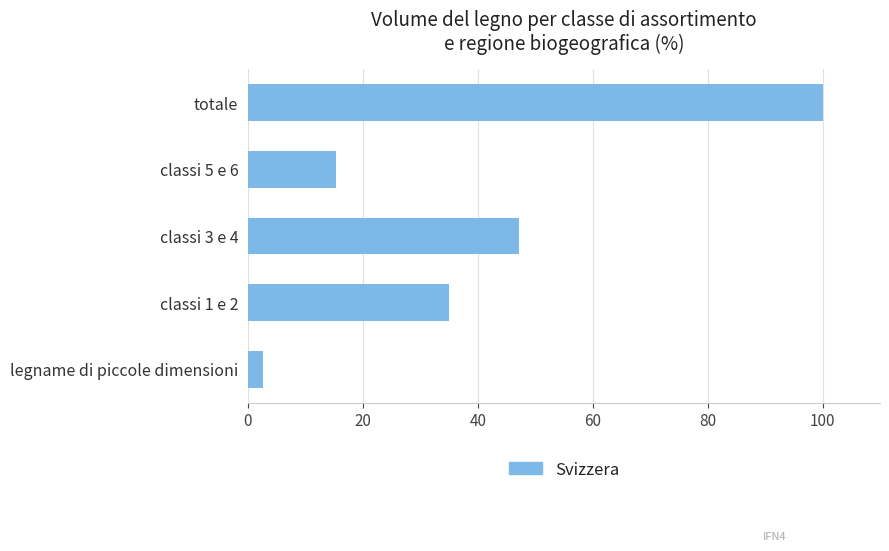

Between totale and legname di piccole dimensioni, which is larger?

totale